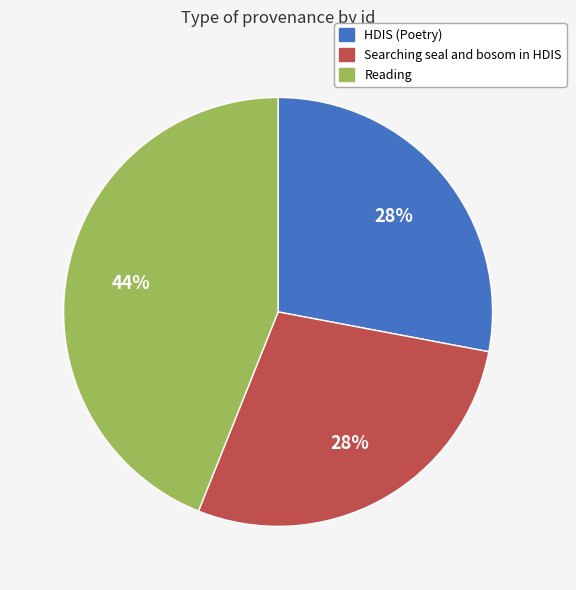

Is it true that Searching seal and bosom in HDIS is 23% of the pie?

False